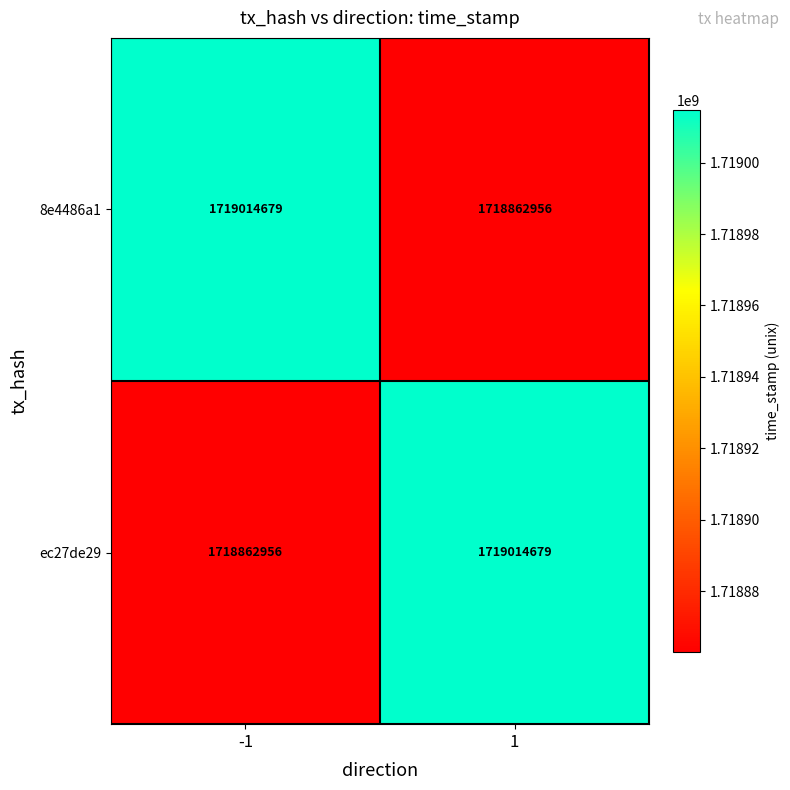

What is the total value across all series at -1?

3437877635